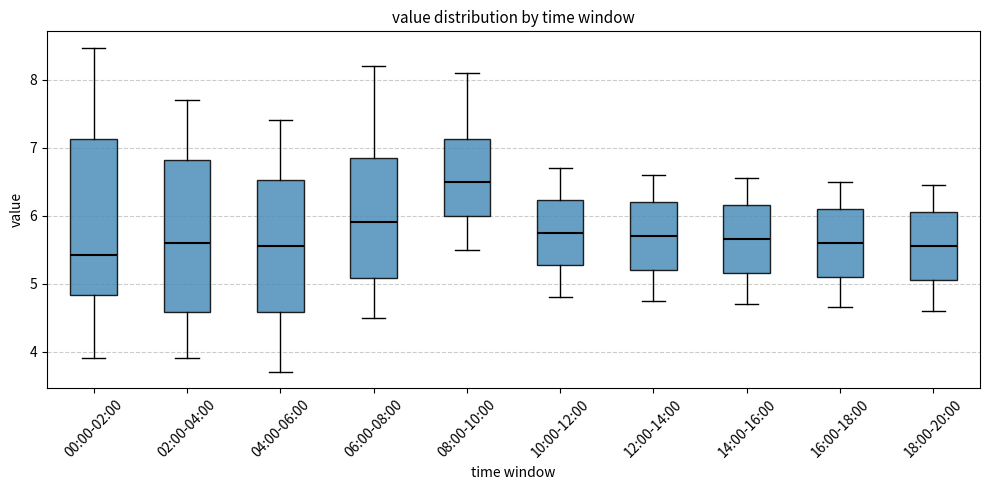

Reading left to right, transcribe this box plot: for each box, give where its median line is, the range the box spans, and where its two whiskers end, as read against the y-axis. The values are not printed on the chart, so give them approximately, as read against the axis.

00:00-02:00: median 5.4, box 4.8 to 7.1, whiskers 3.9 to 8.5
02:00-04:00: median 5.6, box 4.6 to 6.8, whiskers 3.9 to 7.7
04:00-06:00: median 5.6, box 4.6 to 6.5, whiskers 3.7 to 7.4
06:00-08:00: median 5.9, box 5.1 to 6.9, whiskers 4.5 to 8.2
08:00-10:00: median 6.5, box 6.0 to 7.1, whiskers 5.5 to 8.1
10:00-12:00: median 5.8, box 5.3 to 6.2, whiskers 4.8 to 6.7
12:00-14:00: median 5.7, box 5.2 to 6.2, whiskers 4.8 to 6.6
14:00-16:00: median 5.7, box 5.2 to 6.2, whiskers 4.7 to 6.6
16:00-18:00: median 5.6, box 5.1 to 6.1, whiskers 4.7 to 6.5
18:00-20:00: median 5.6, box 5.1 to 6.1, whiskers 4.6 to 6.5